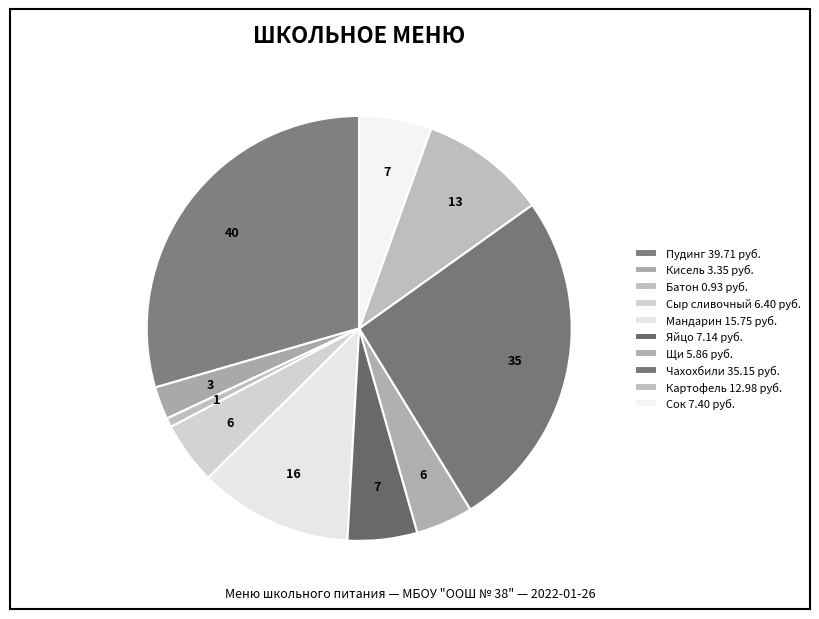

Which slice is the smallest?

Батон пшеничный